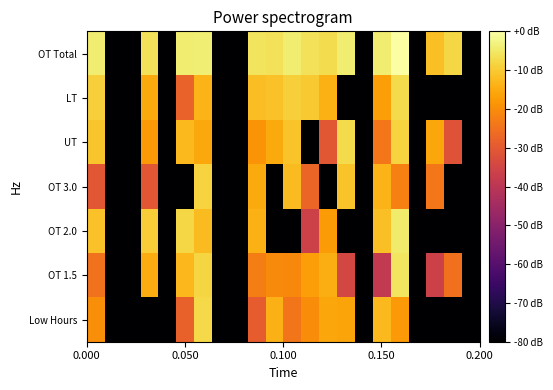

Count the number of data series in this chart.

7